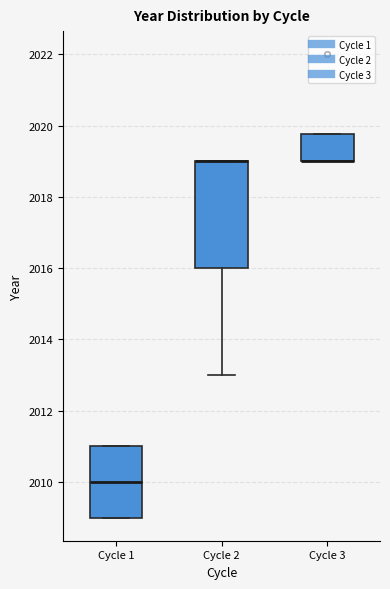

Reading left to right, read every box against the y-axis: the position of its median line, the range the box covers, and the ends of its whiskers. The values are not printed on the chart, so give them approximately, as read against the axis.

Cycle 1: median 2010.0, box 2009.0 to 2011.0, whiskers 2009.0 to 2011.0
Cycle 2: median 2019.0 (drawn on the box's upper edge), box 2016.0 to 2019.0, whiskers 2013.0 to 2019.0
Cycle 3: median 2019.0 (drawn on the box's lower edge), box 2019.0 to 2019.8, whiskers 2019.0 to 2019.8